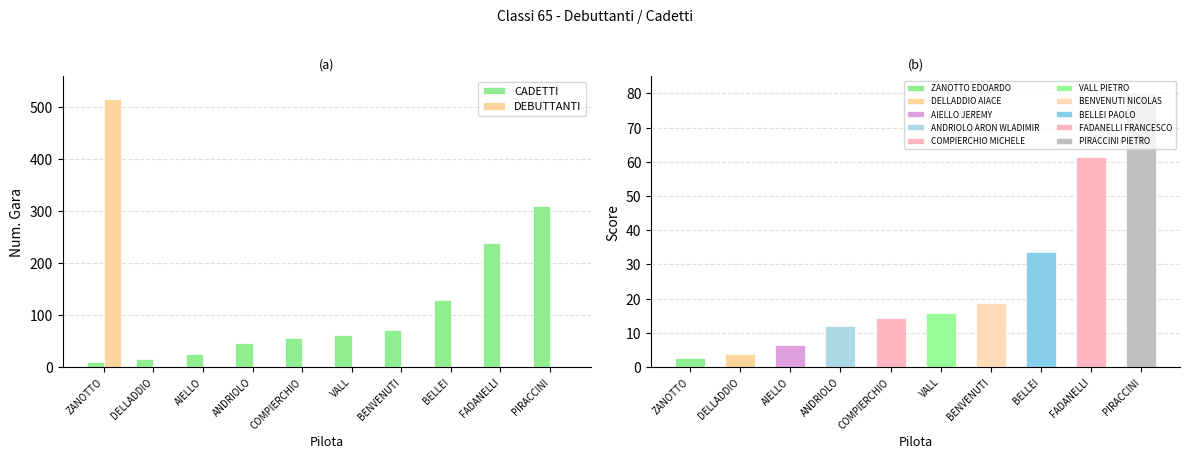

Where is DEBUTTANTI nearest to the value 258?

ZANOTTO